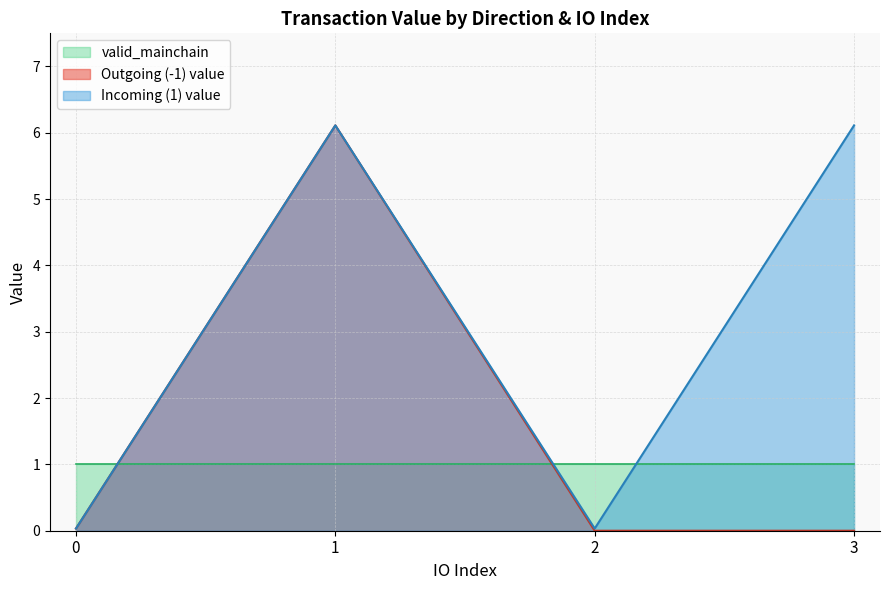

What is the spread (max minus min) of values at 1?

5.1